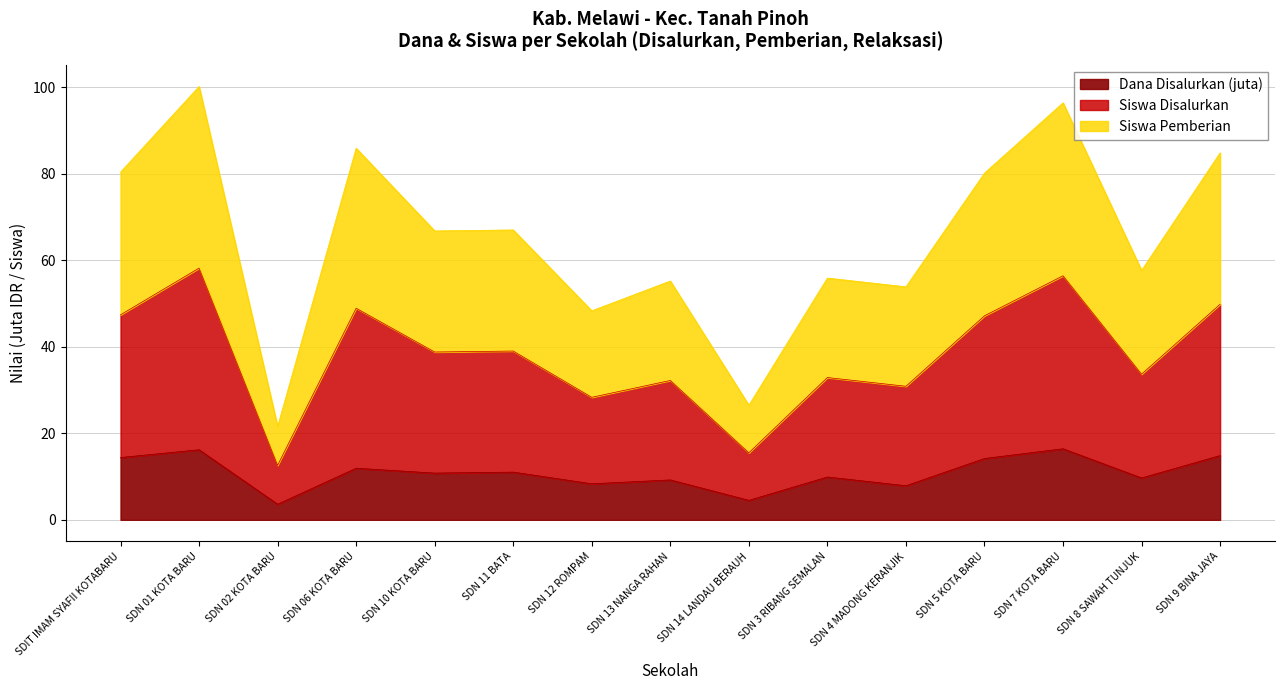

True or false: Dana Disalurkan and Siswa Disalurkan cross at least once.

False